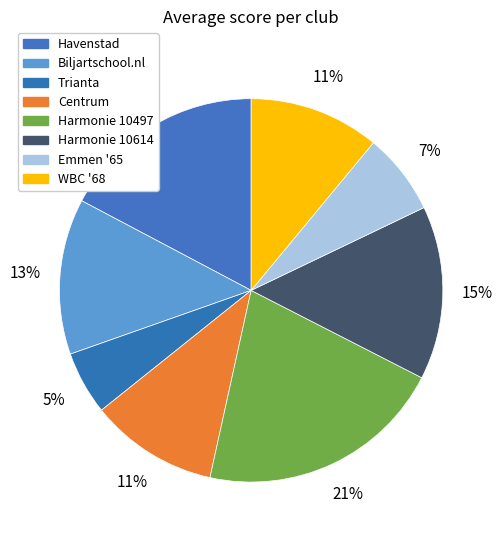

How many segments does this pie chart have?

8